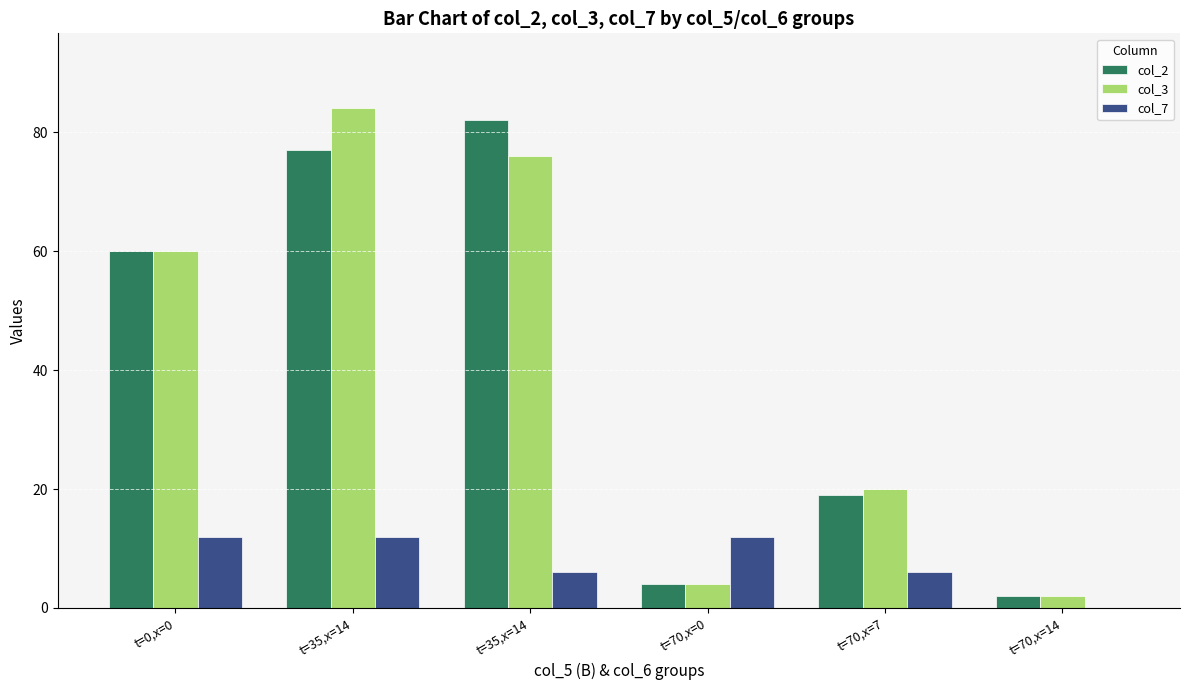

Rank the series at t=0,x=0 from lowest to highest value.

col_7, col_2, col_3